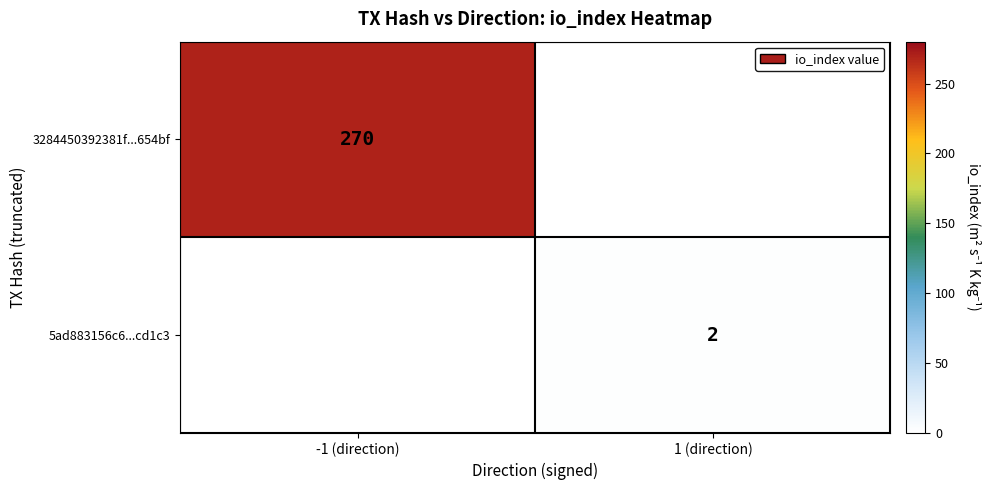

True or false: 5ad883156c6...cd1c3 has a value of 2 at 1 (direction).

True